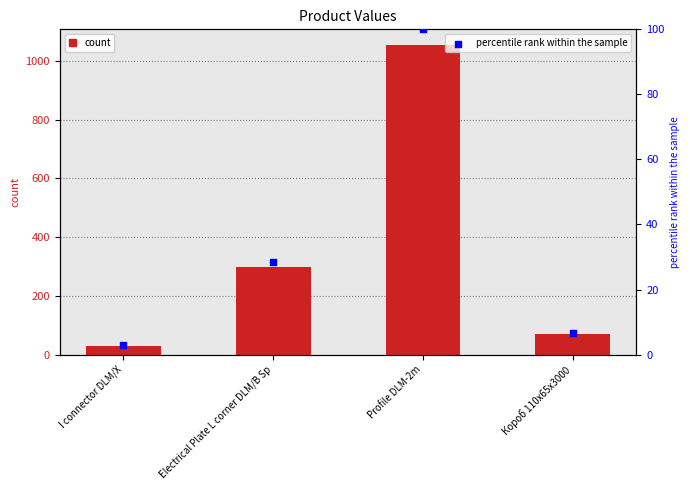

Which series contains the lowest Y value?

percentile rank within the sample